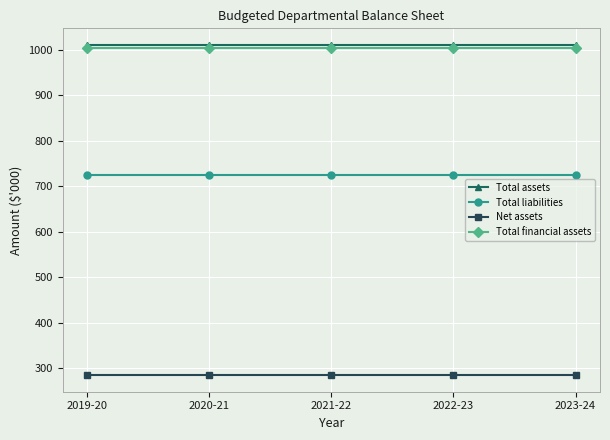

How many lines are shown in the chart?

4